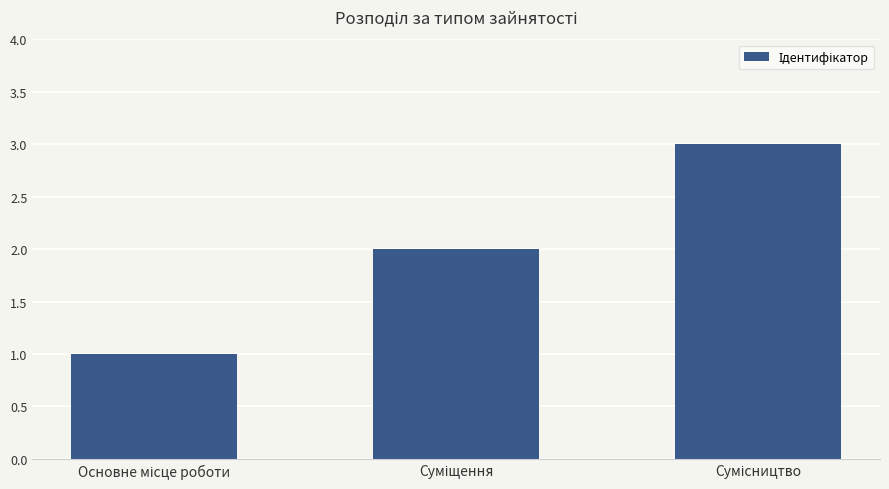

Reading left to right, transcribe all the data shown in this chart.

1	2	3